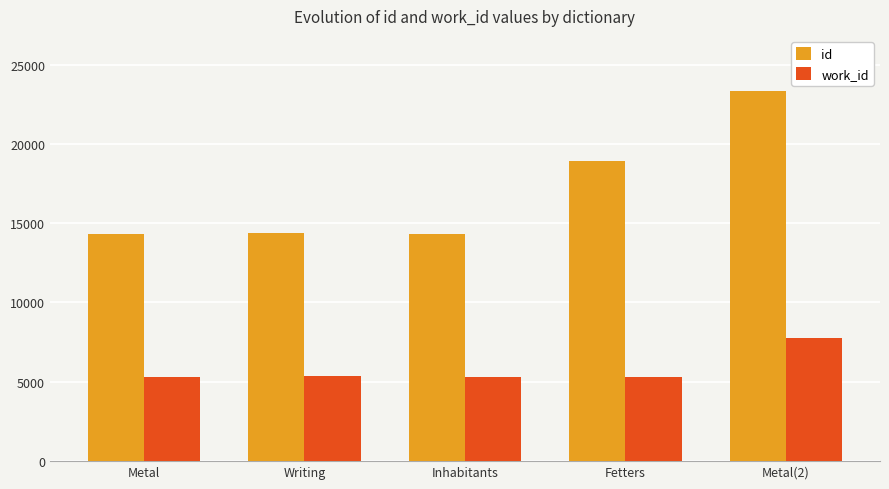

At how many categories does at least one series exceed 11792?

5